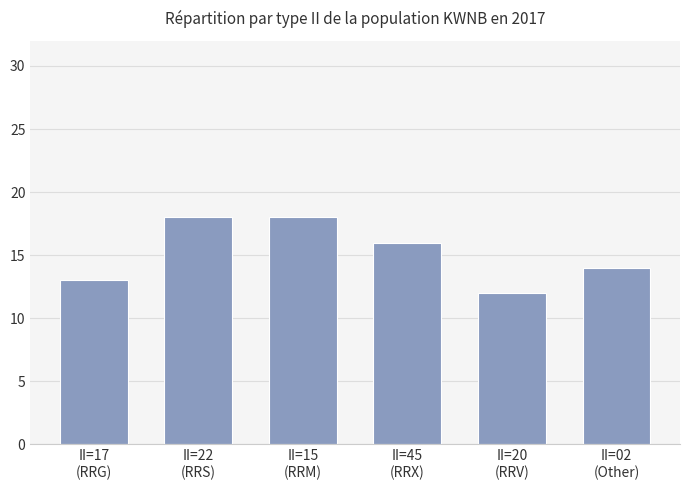

What position from the left is II=15
(RRM)?

3